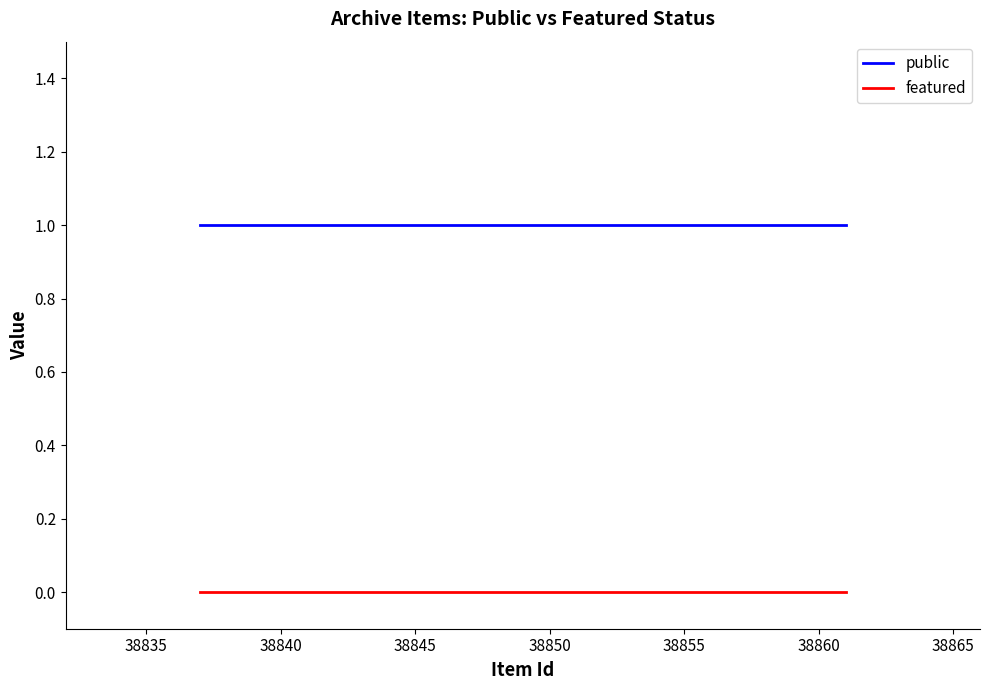

Rank the series by their maximum value, from lowest to highest.

featured, public